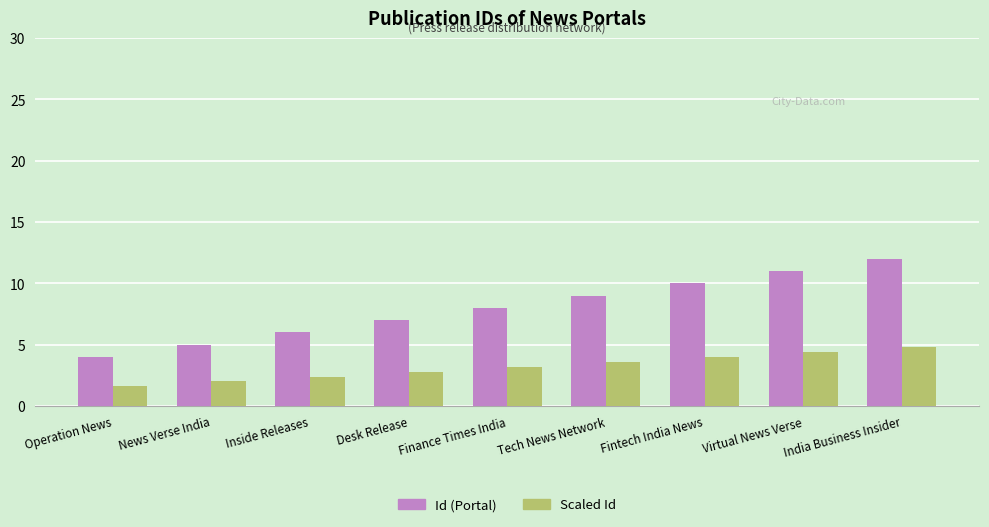

At which label does Id (Portal) reach its peak?

India Business Insider